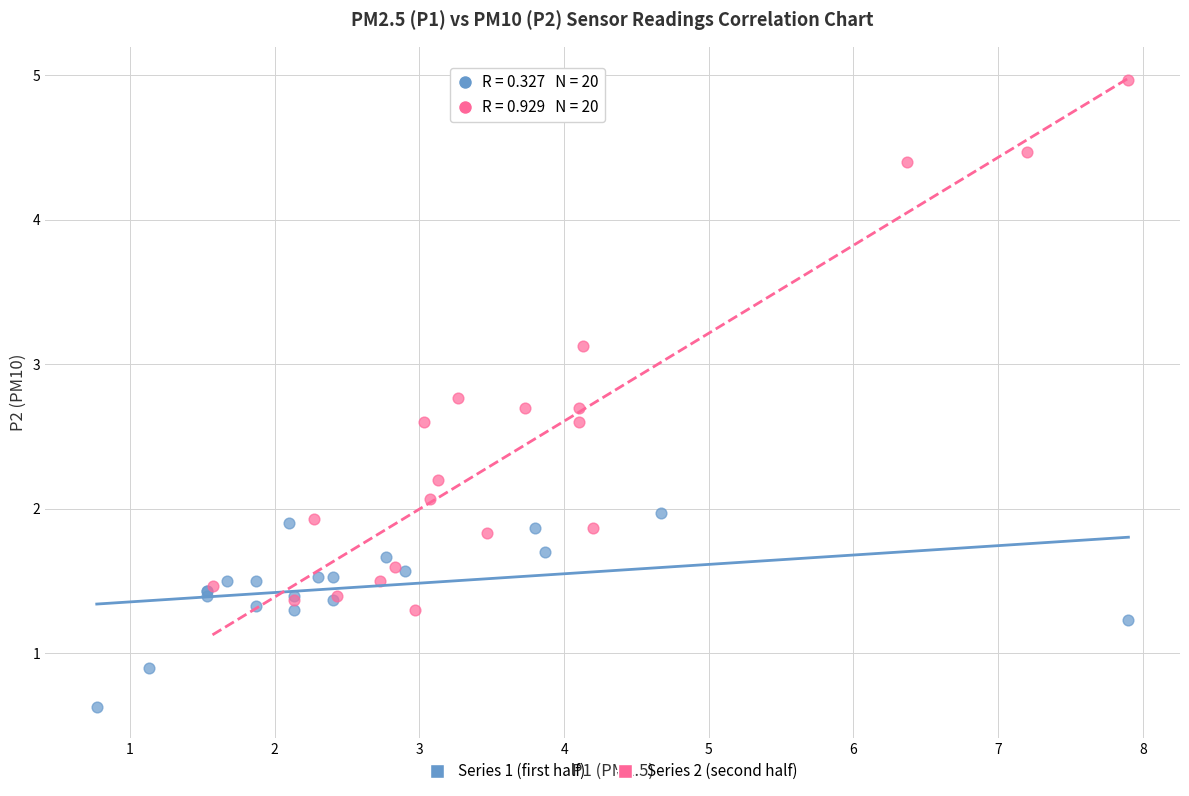

Which series reaches the maximum Y coordinate?

Series 2 (second half)